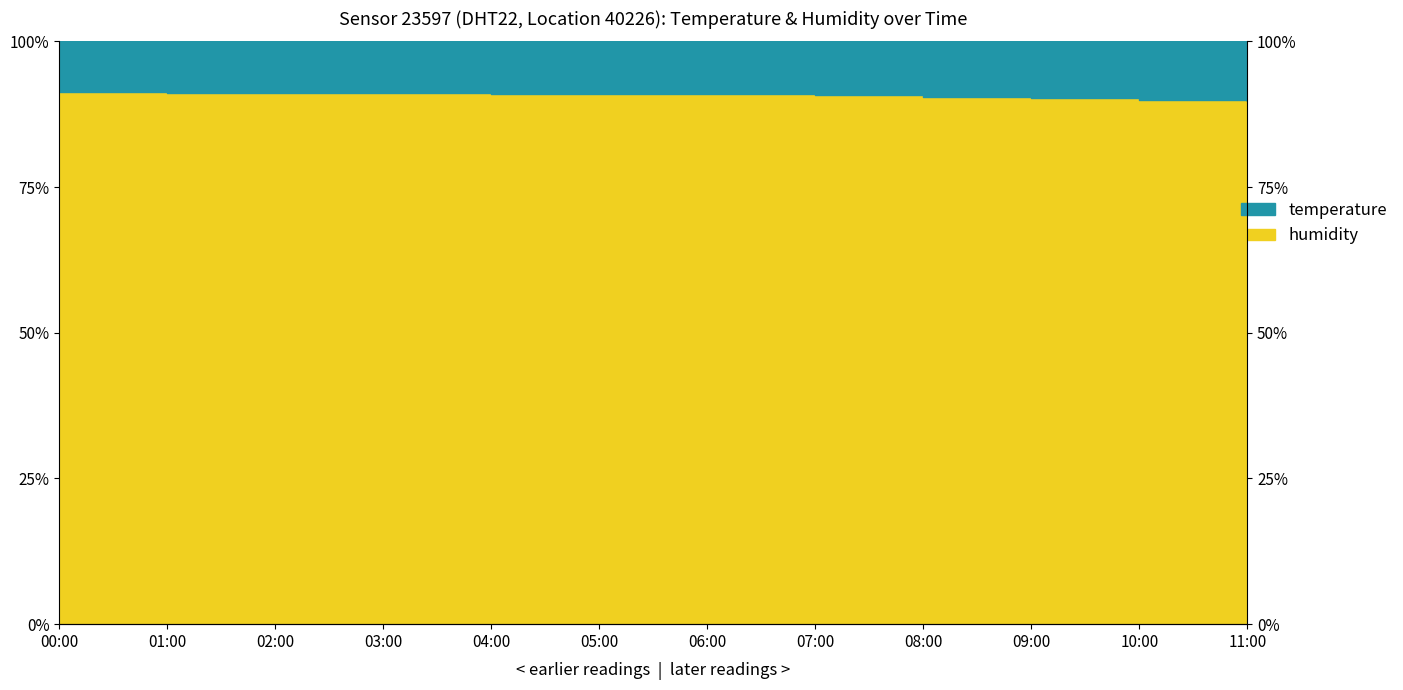

What is the label of the 12th point from the left?

11:00